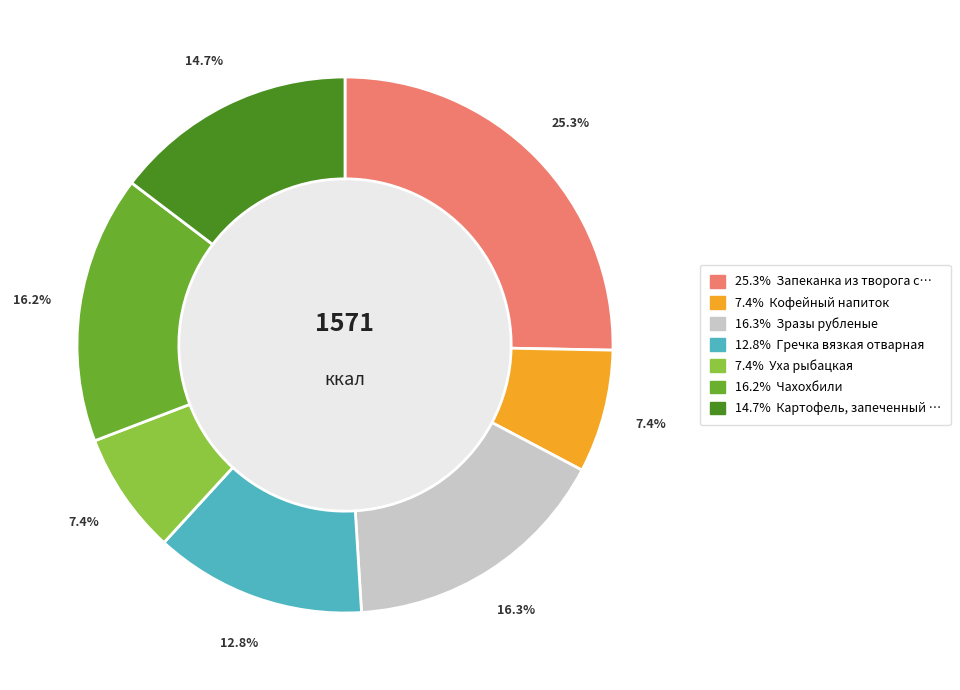

Does any single category account for the majority?

No